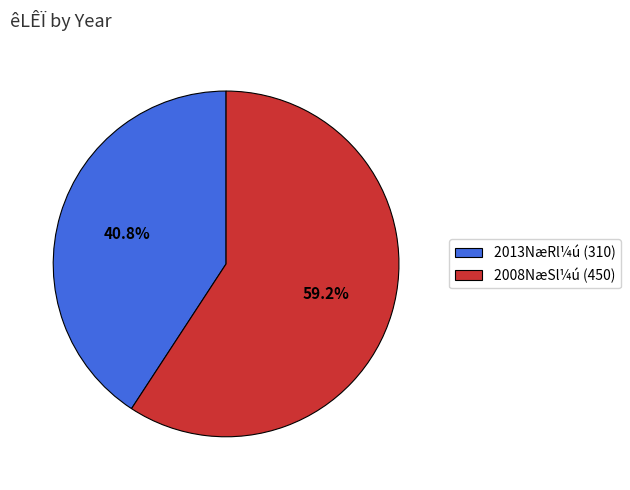

Rank the categories by value from lowest to highest.

2013NæRl¼ú (310), 2008NæSl¼ú (450)